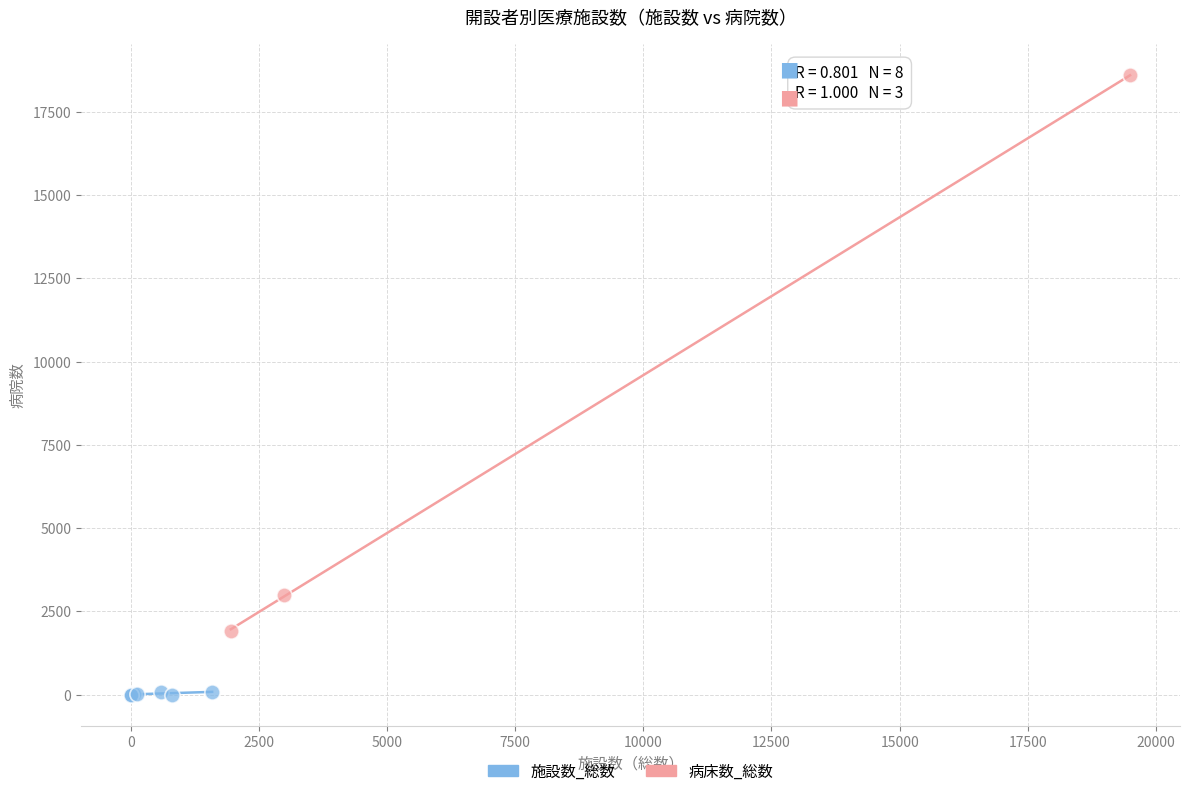

Which series has the widest spread of Y values?

病床数_総数